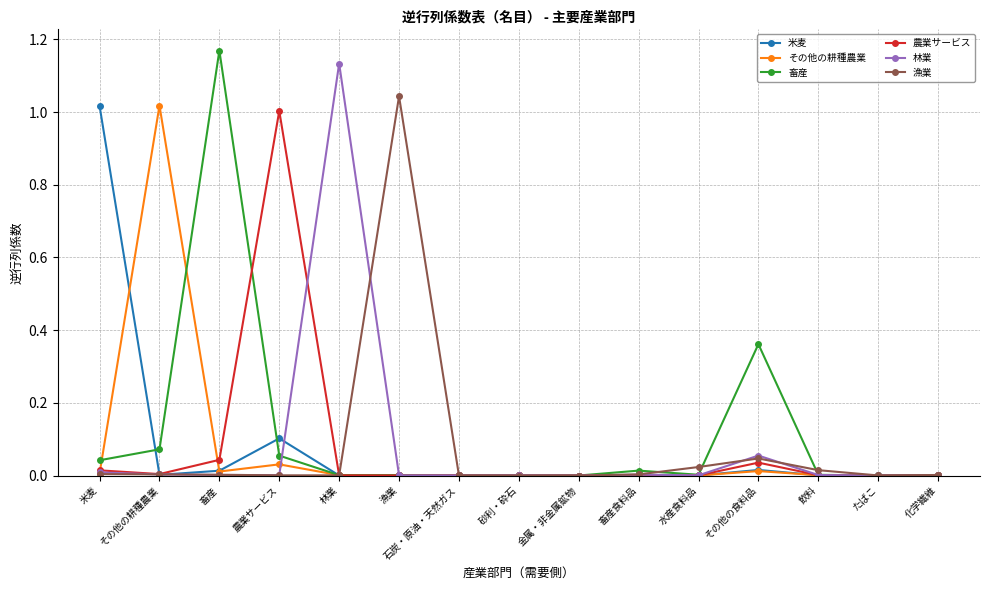

Where is the first local maximum for 畜産?

畜産